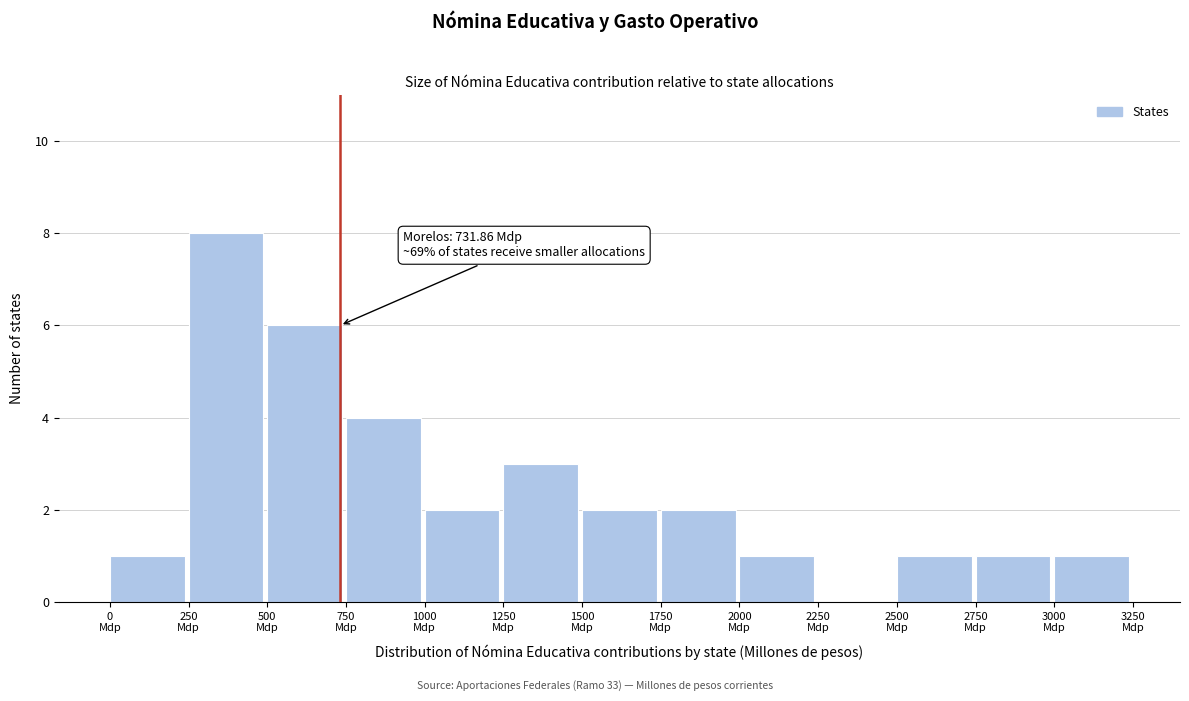

Which range on the x-axis has the tallest bar?

250 to 500